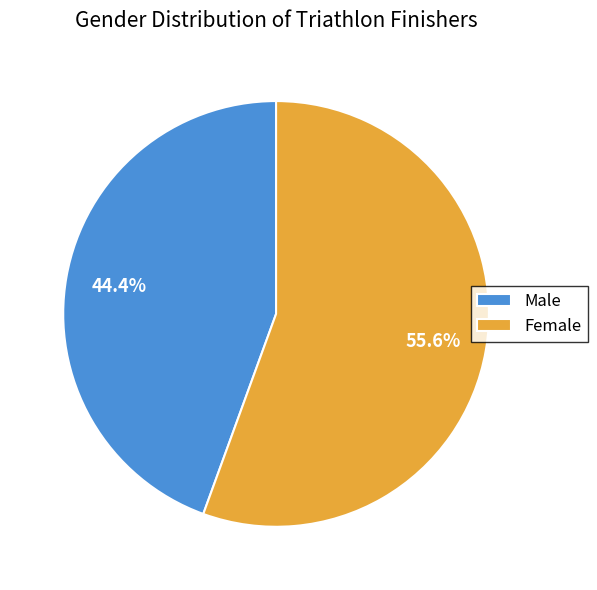

Which slice represents more than half of the pie?

Female